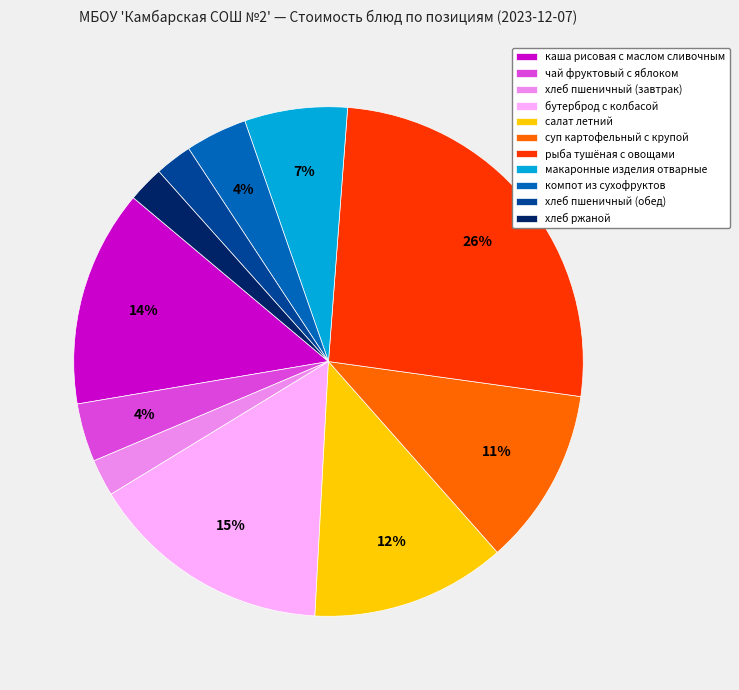

True or false: каша рисовая с маслом сливочным accounts for 28% of the total.

False